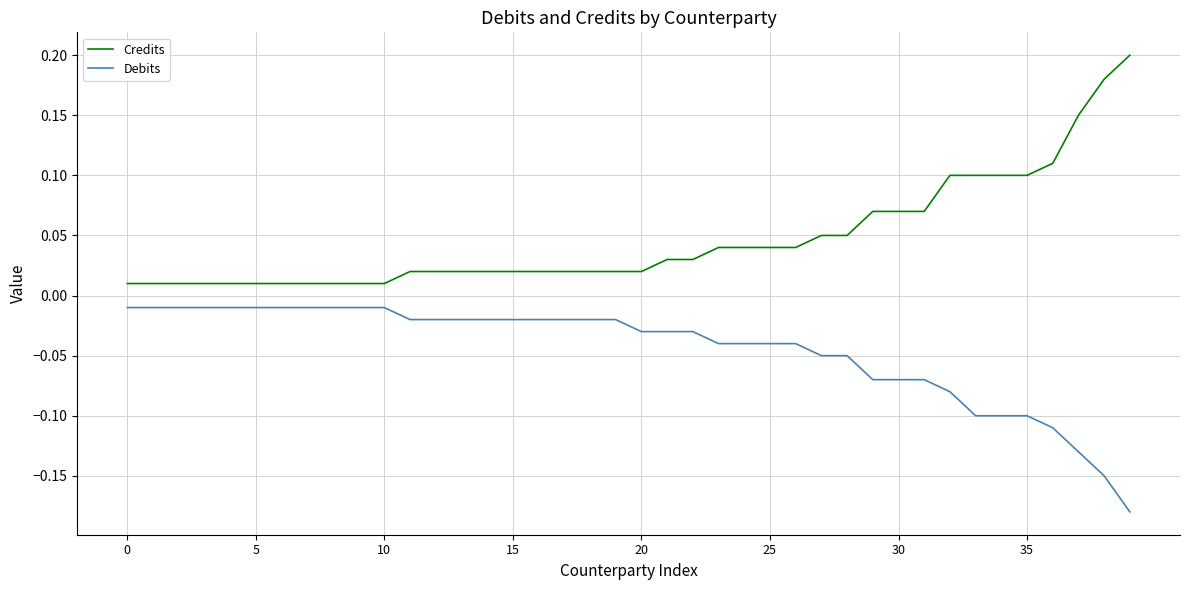

Does the chart have visible grid lines?

Yes